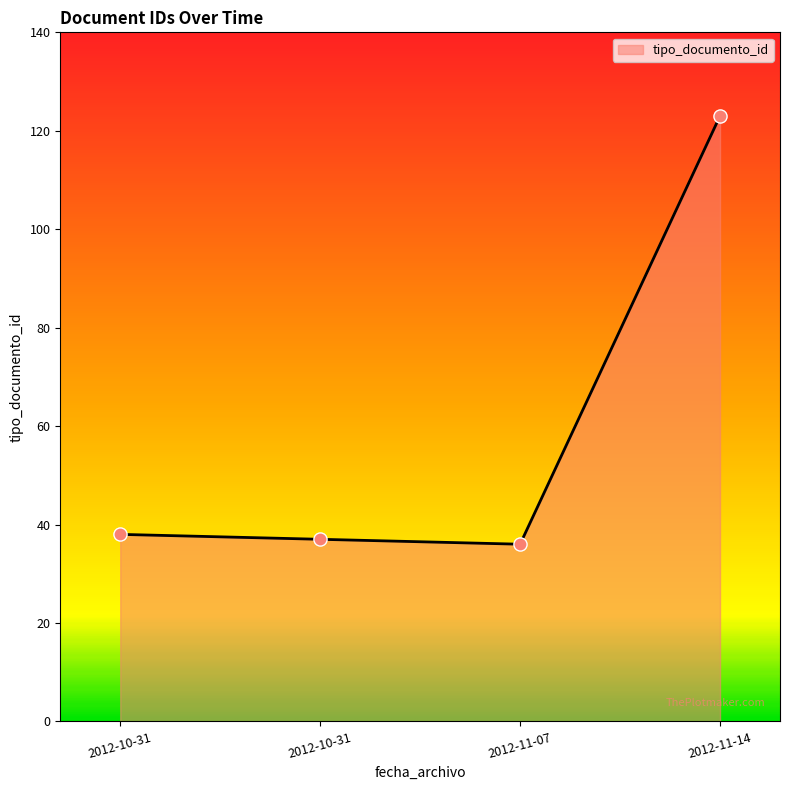

What is the change in value from 2012-10-31 to 2012-11-14?

+85